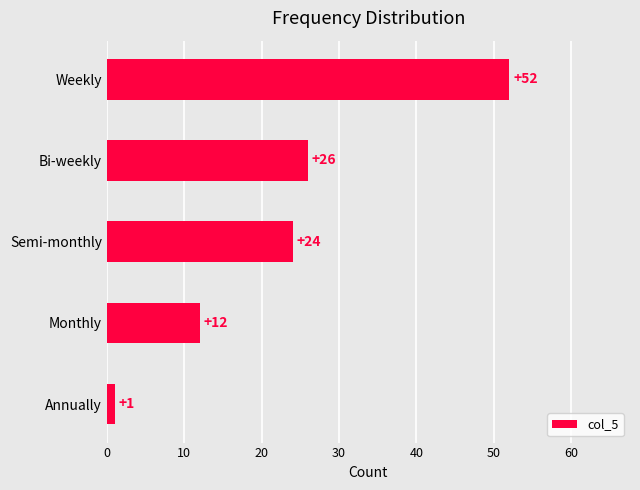

What is the average value?

23